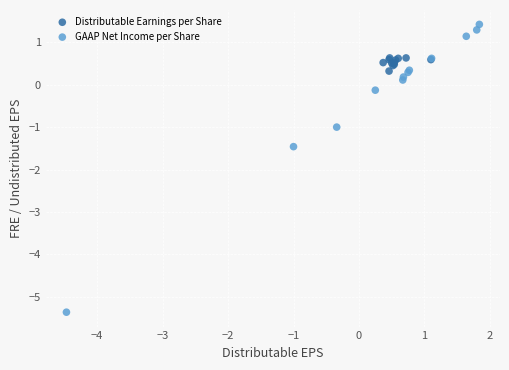

Which series reaches the minimum Y coordinate?

GAAP Net Income per Share